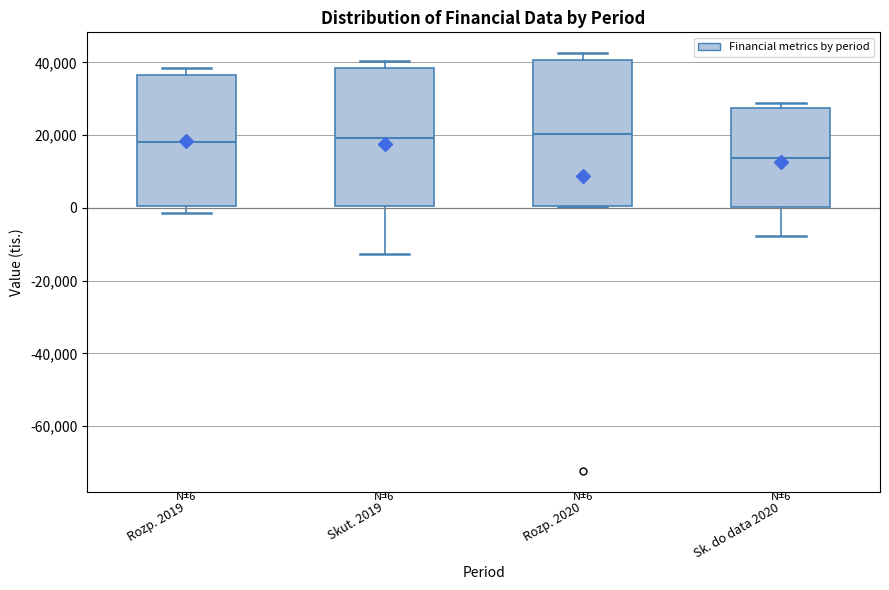

Which box has the lowest median line?

Sk. do data 2020